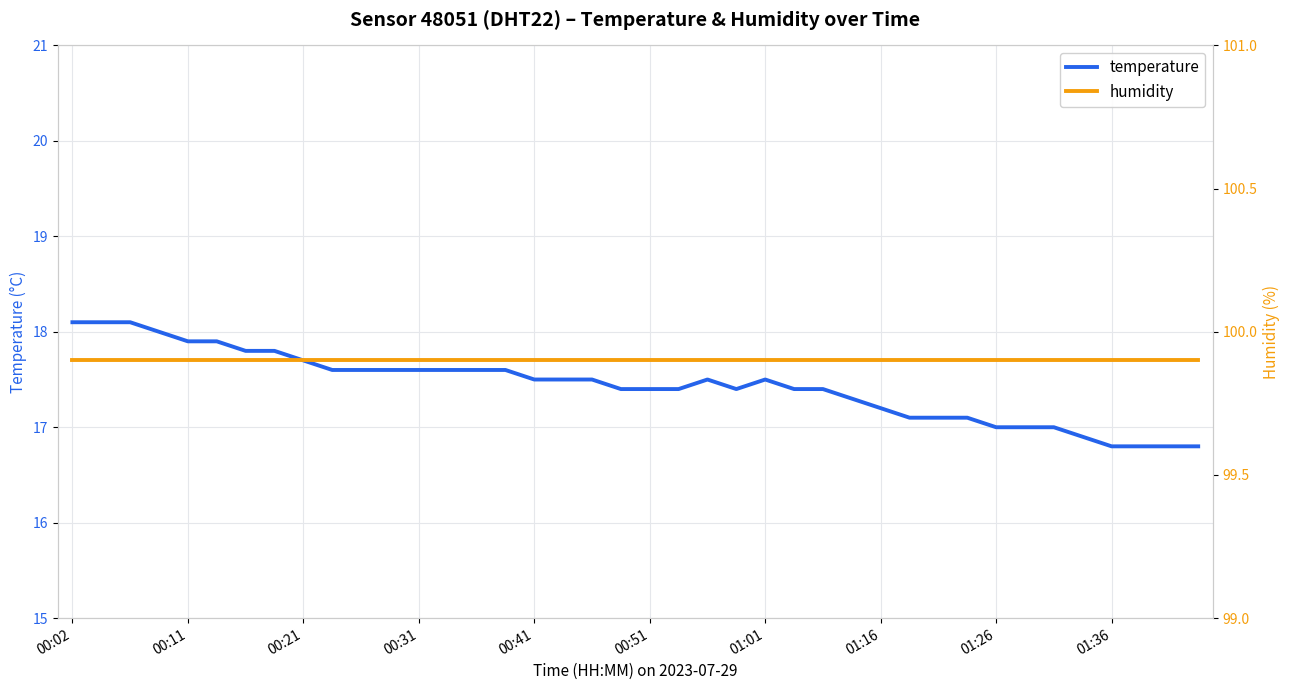

What is the maximum value shown in the chart?

99.9